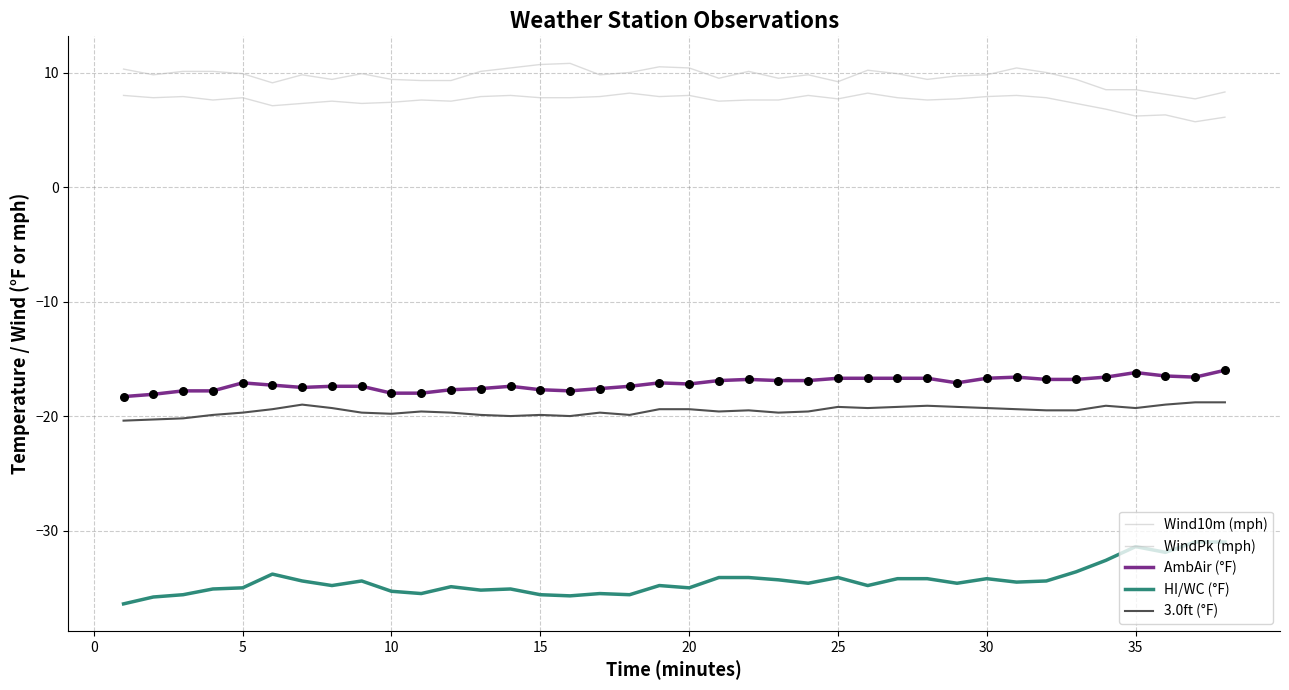

How many lines are shown in the chart?

5